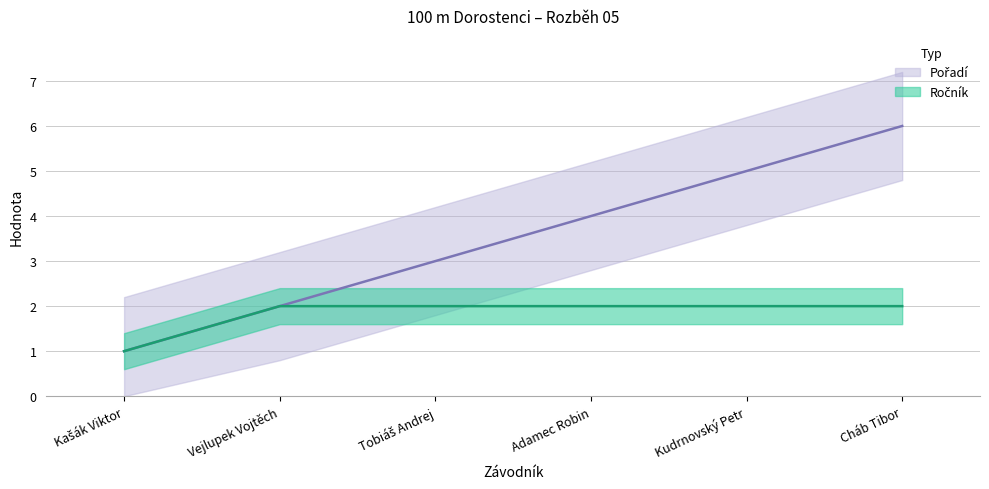

Rank the categories by Pořadí value from lowest to highest.

Kašák Viktor, Vejlupek Vojtěch, Tobiáš Andrej, Adamec Robin, Kudrnovský Petr, Cháb Tibor